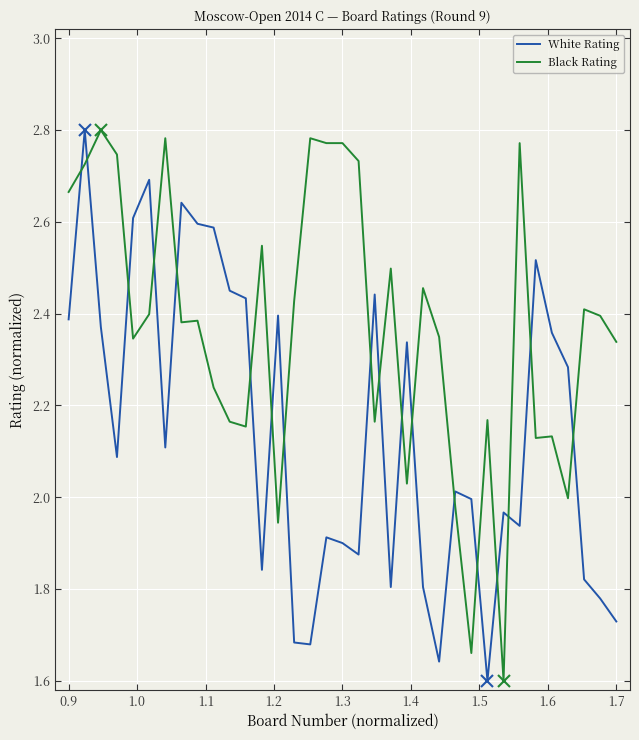

True or false: White Rating and Black Rating cross at least once.

True